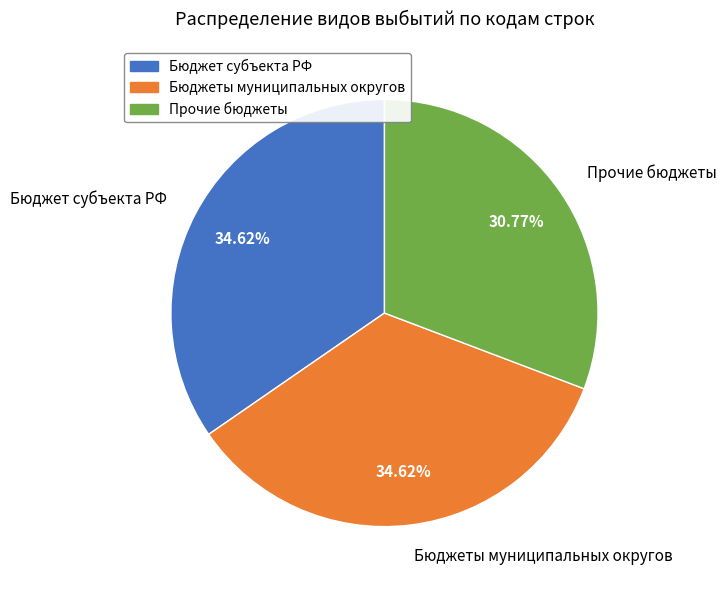

How many segments does this pie chart have?

3